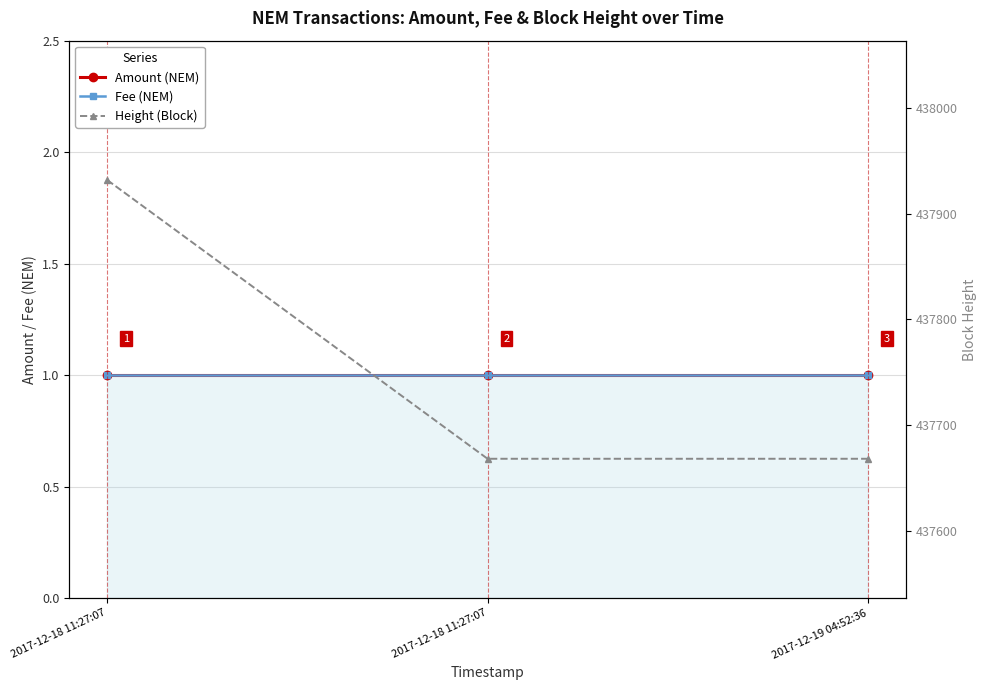

The Amount (NEM) series shows 2 at 2017-12-19 04:52:36. True or false?

False